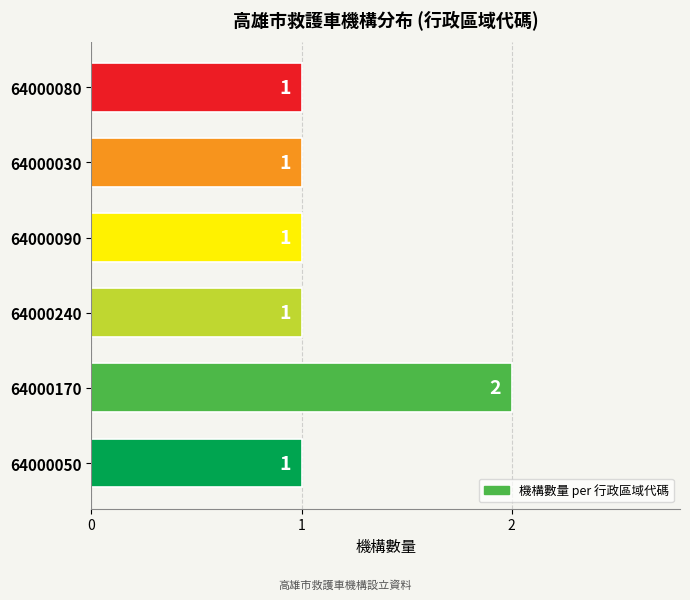

Is it true that the value at 64000090 is 2?

False